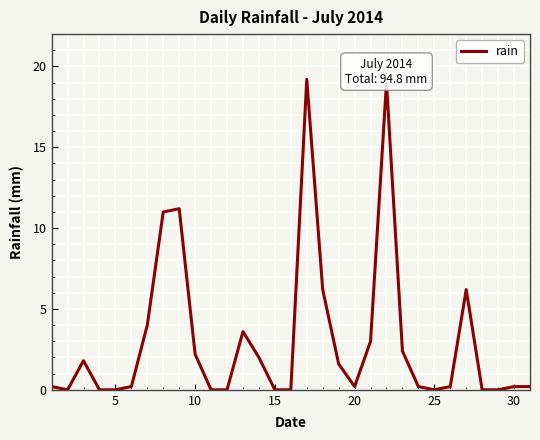

What is the maximum value shown in the chart?

19.2